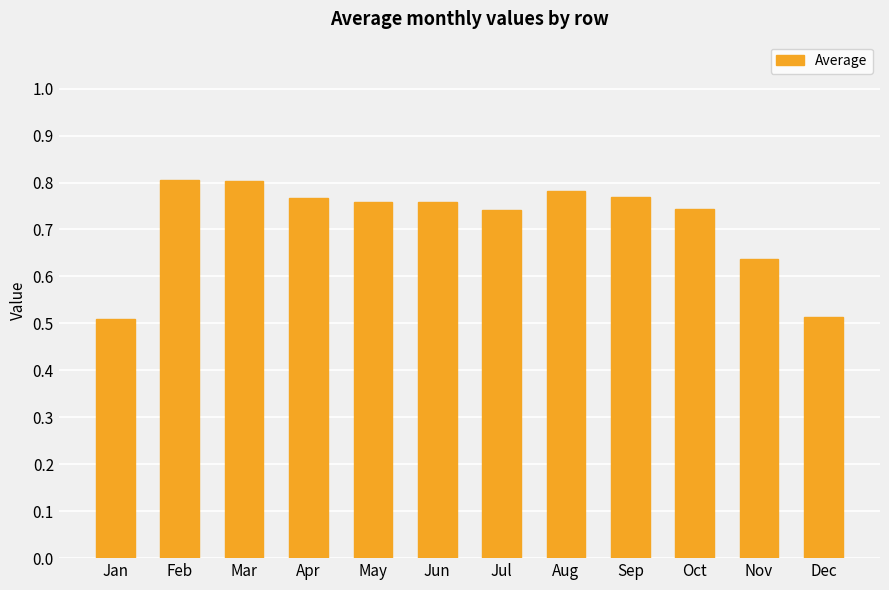

Is it true that the value at Apr is 1.1?

False